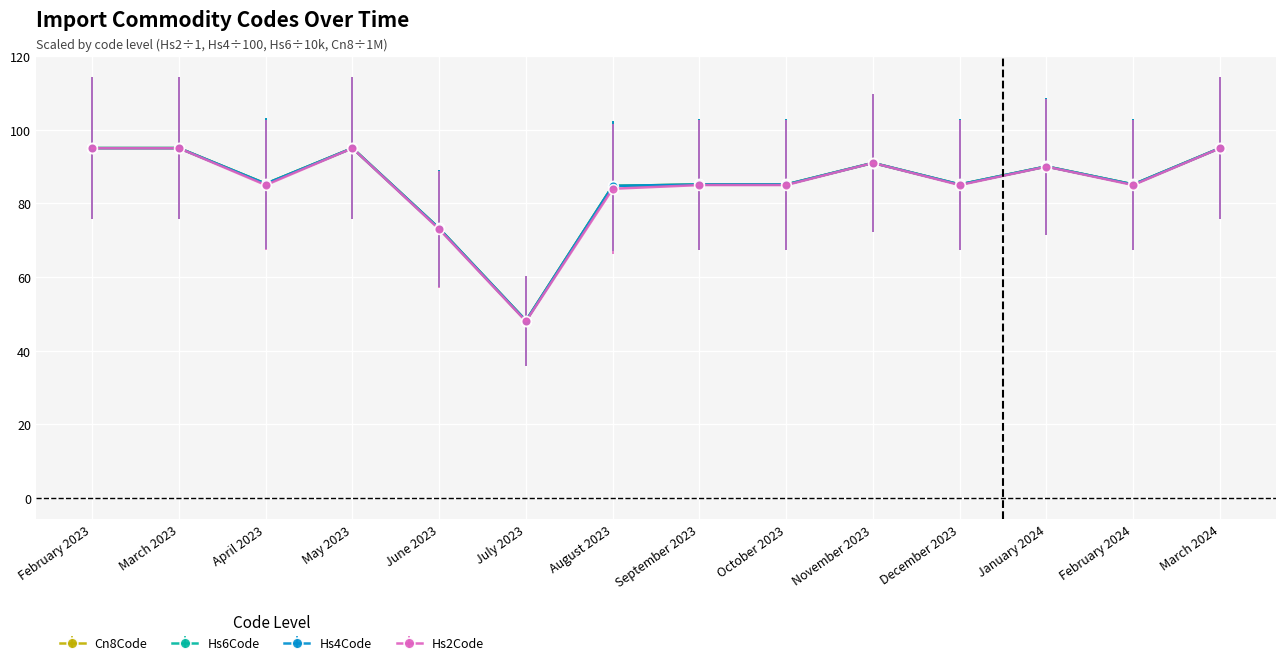

Which series has the widest spread of values?

Hs2Code